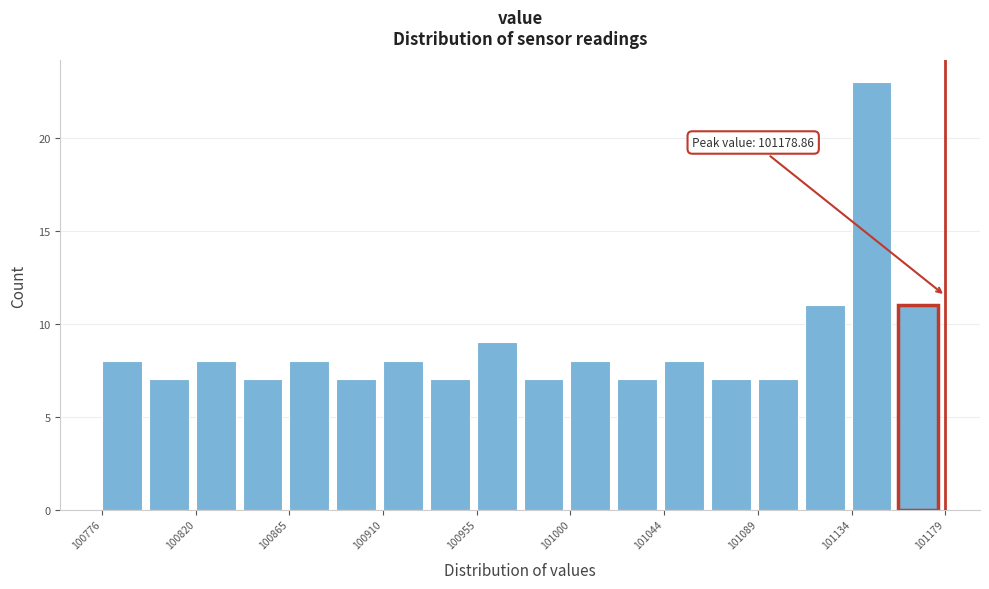

Over which range of the x-axis is the bar tallest?

101135 to 101155